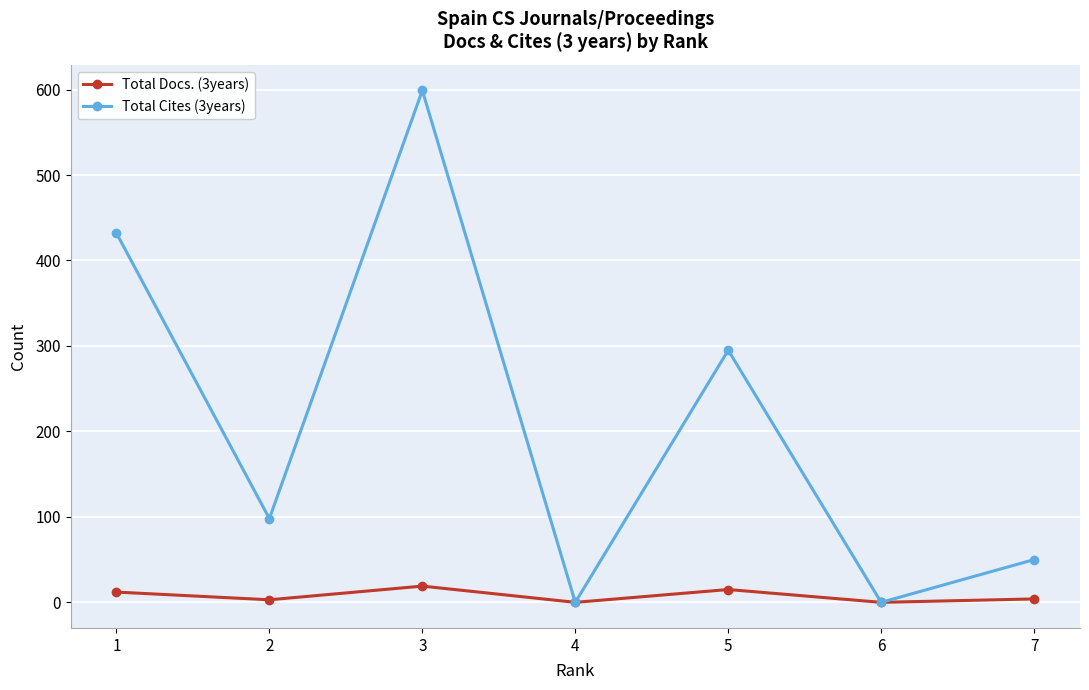

What is the highest value of the Total Docs. (3years) series?

19